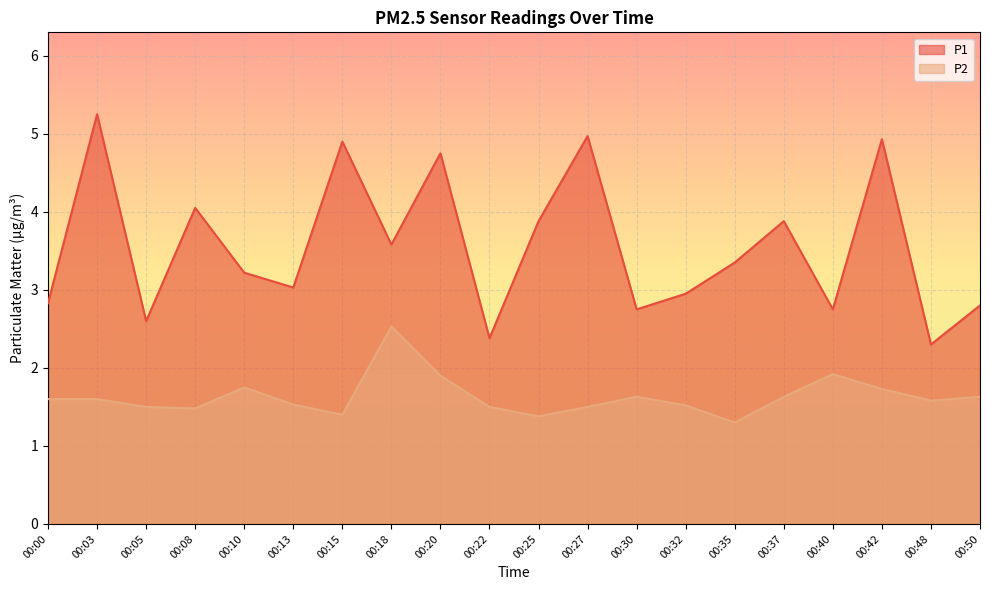

How many lines are shown in the chart?

2